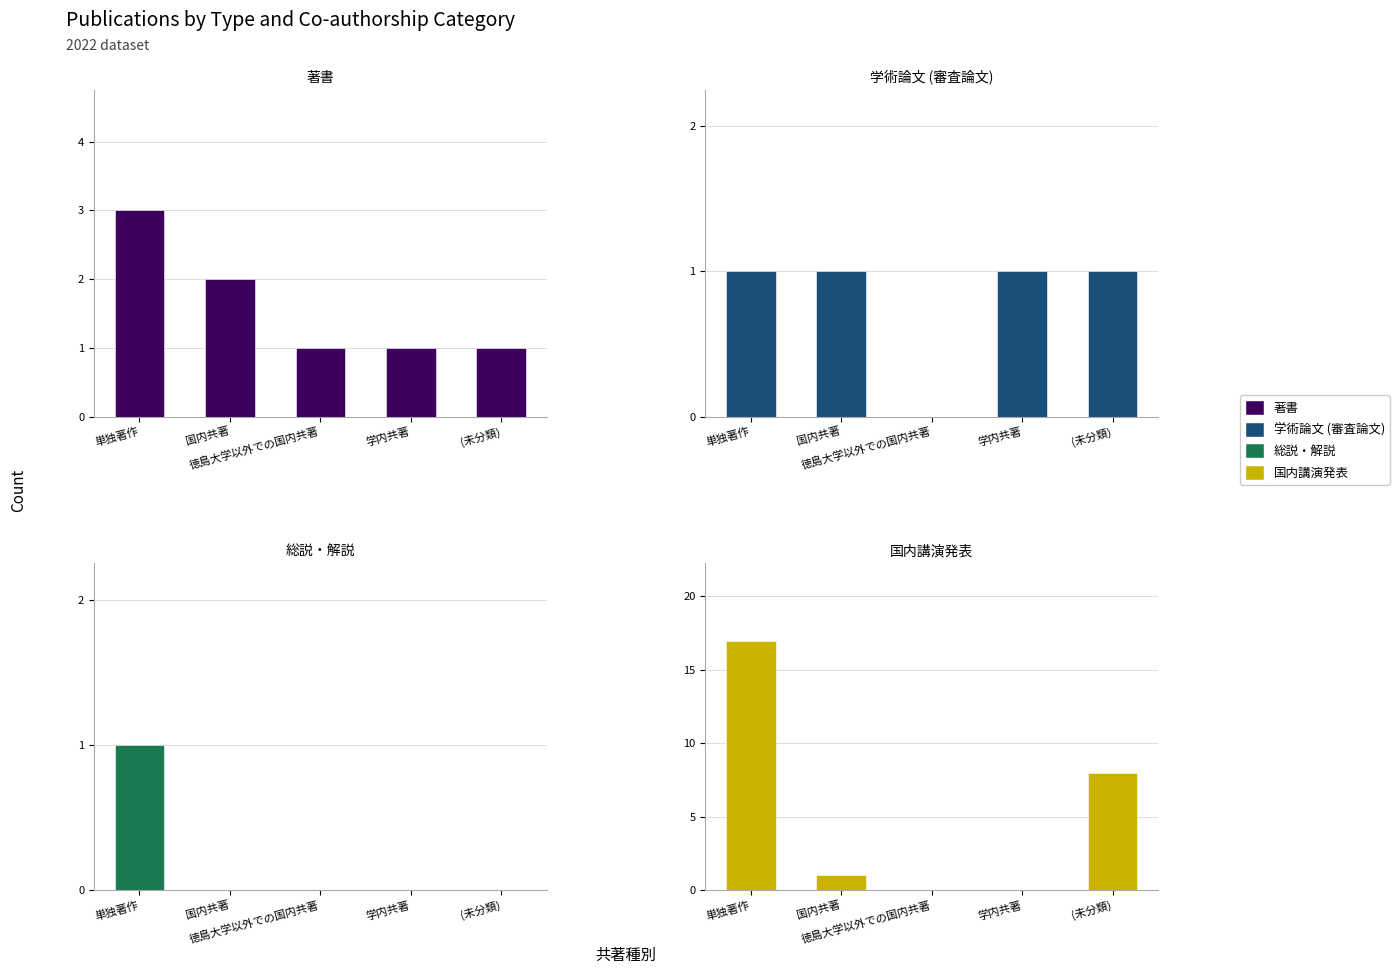

What is the sum of the 国内講演発表 values at (未分類) and 単独著作?

25